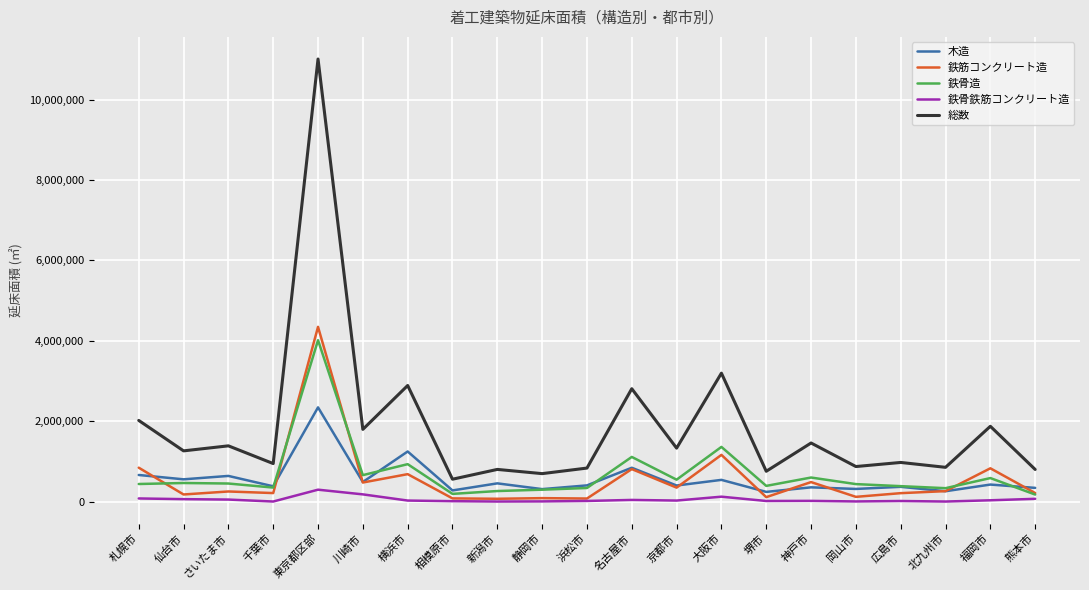

True or false: 木造 has more than 0 points higher than both neighbors.

True